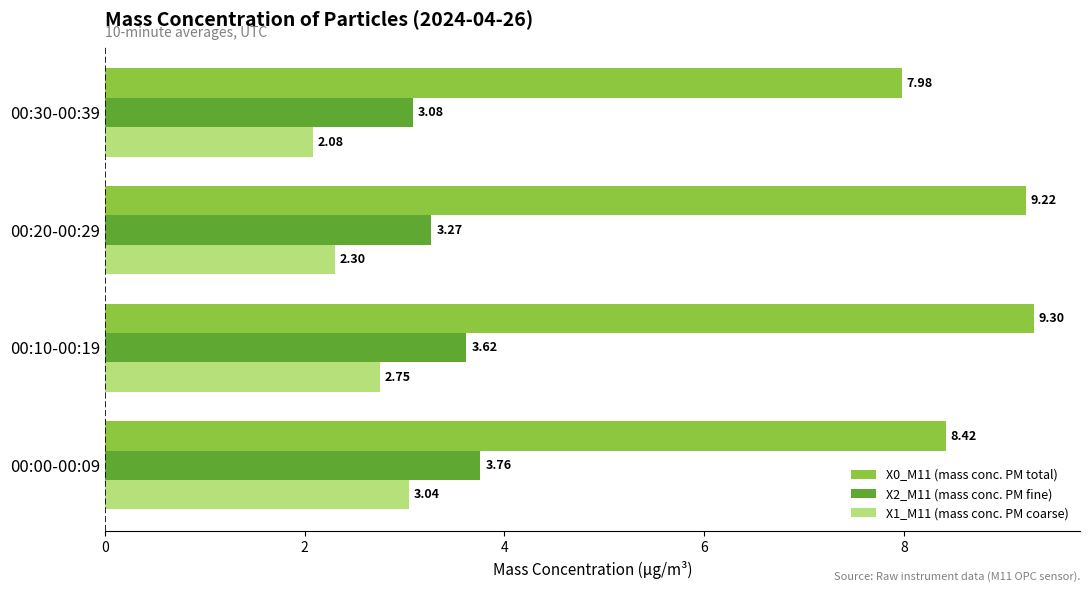

Where is X2_M11 (mass conc. PM fine) nearest to the value 3?

00:30-00:39